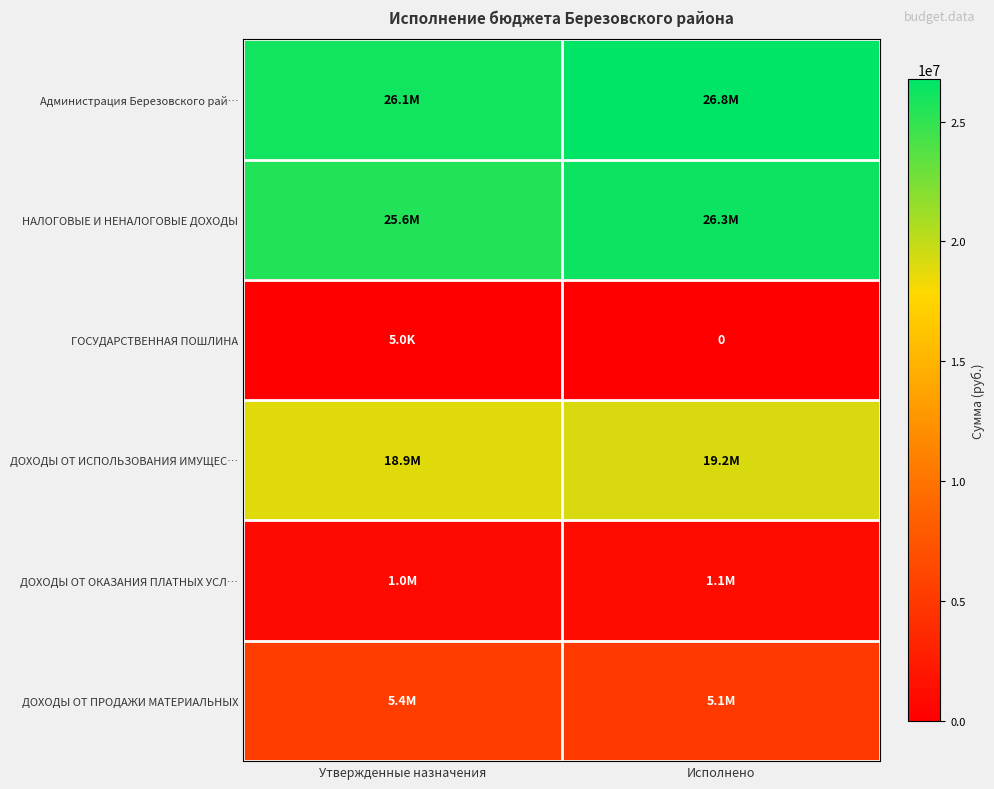

Which label corresponds to the smallest value in the chart?

Исполнено